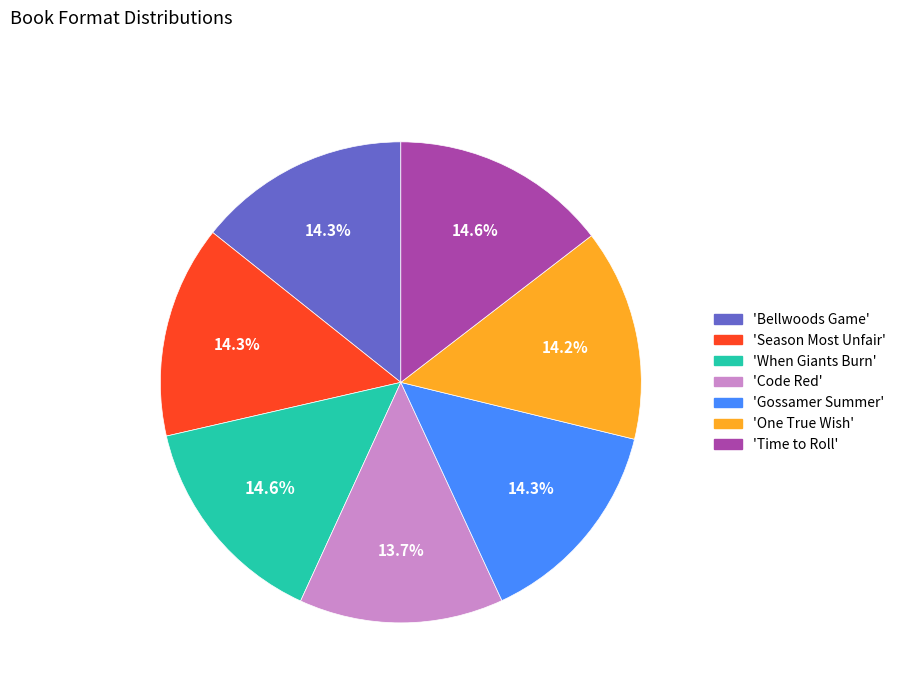

What percentage is NOT represented by 'Gossamer Summer'?

85.7%